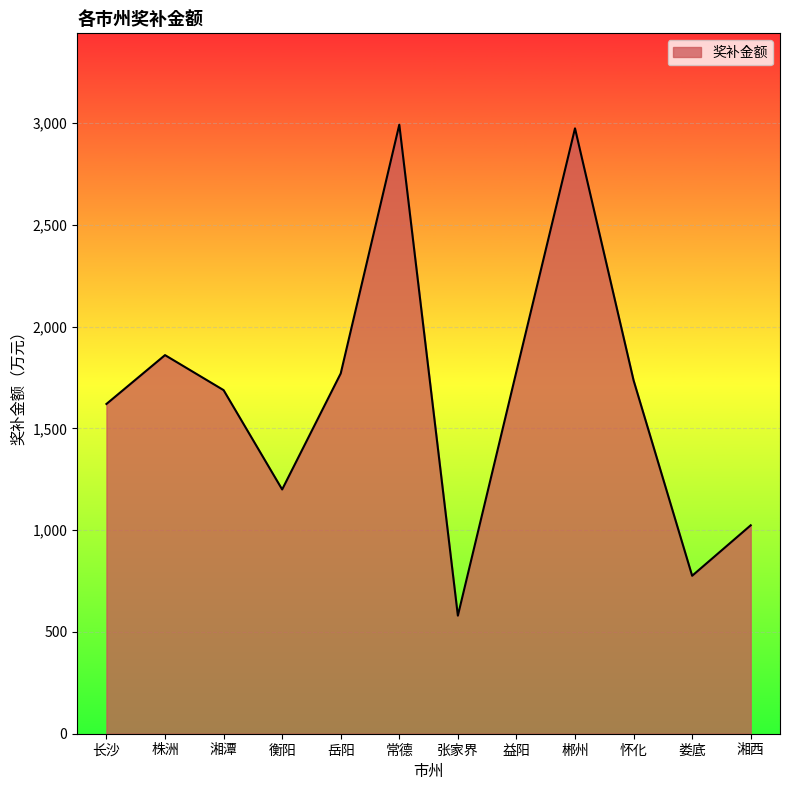

Which has a higher value, 株洲 or 岳阳?

株洲